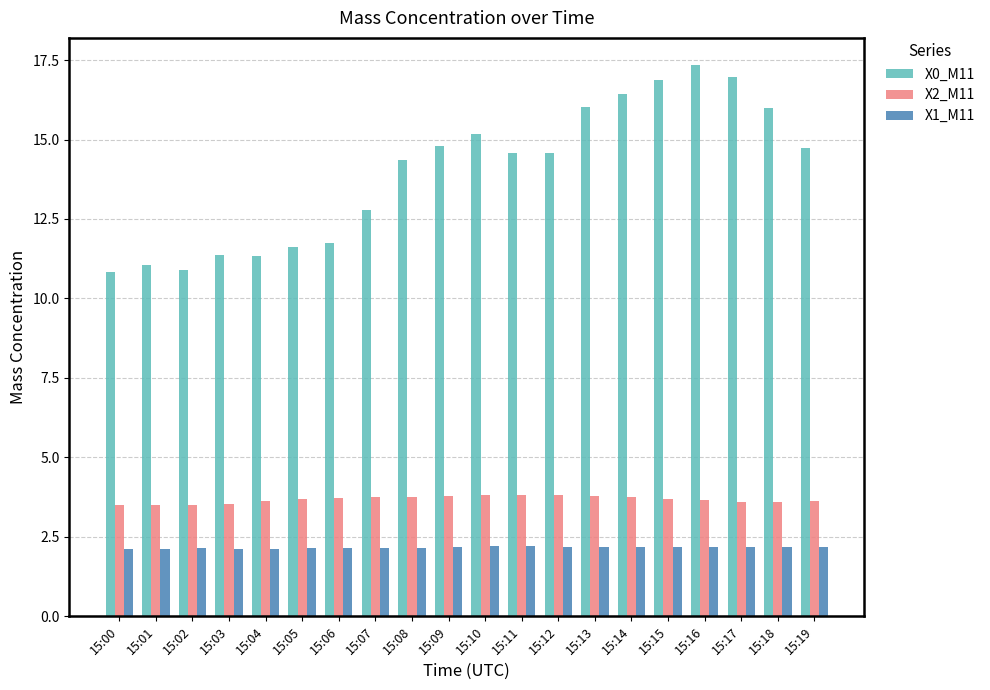

At which category does the chart reach its peak across all series?

15:16